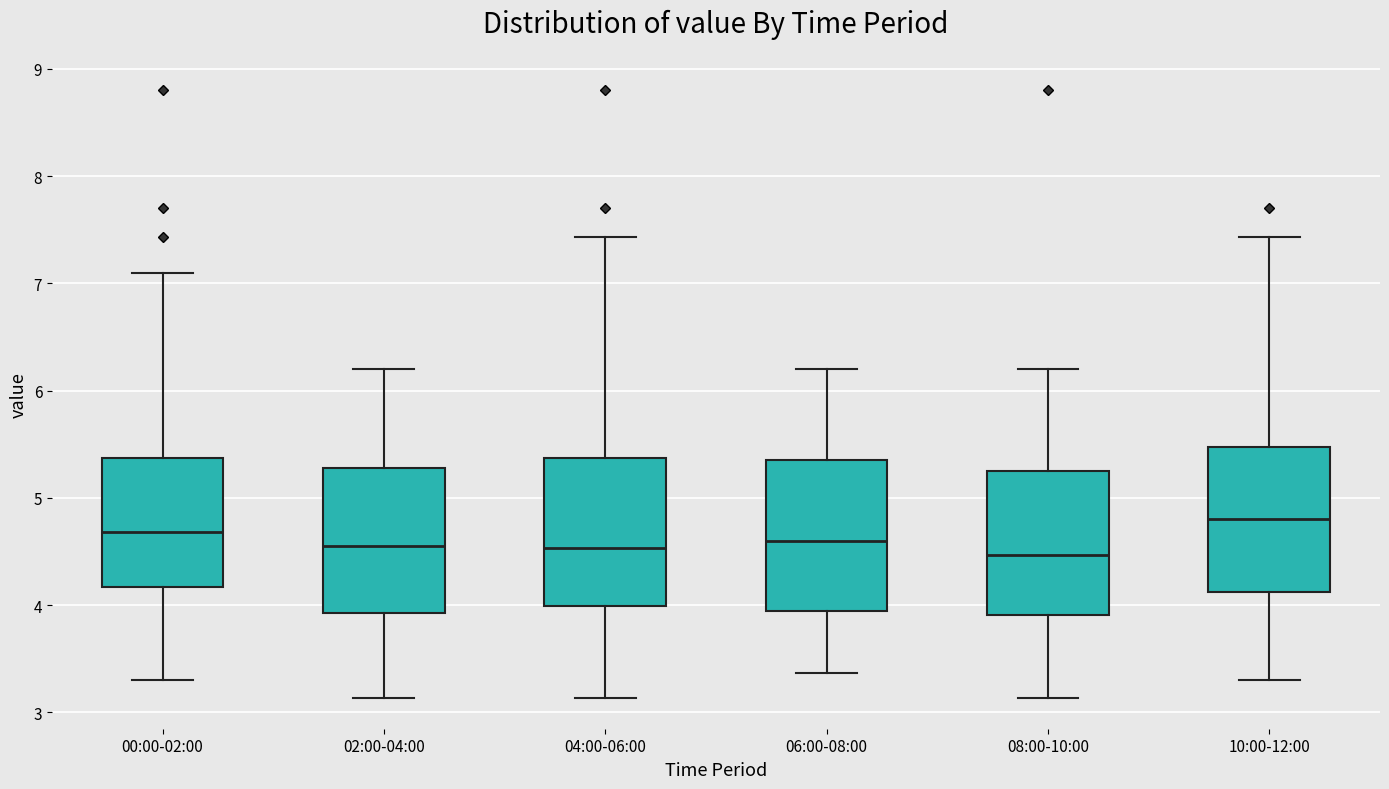

Where does the upper whisker of the box for 06:00-08:00 end on the y-axis? The values are not printed on the chart, so give them approximately, as read against the axis.

6.2